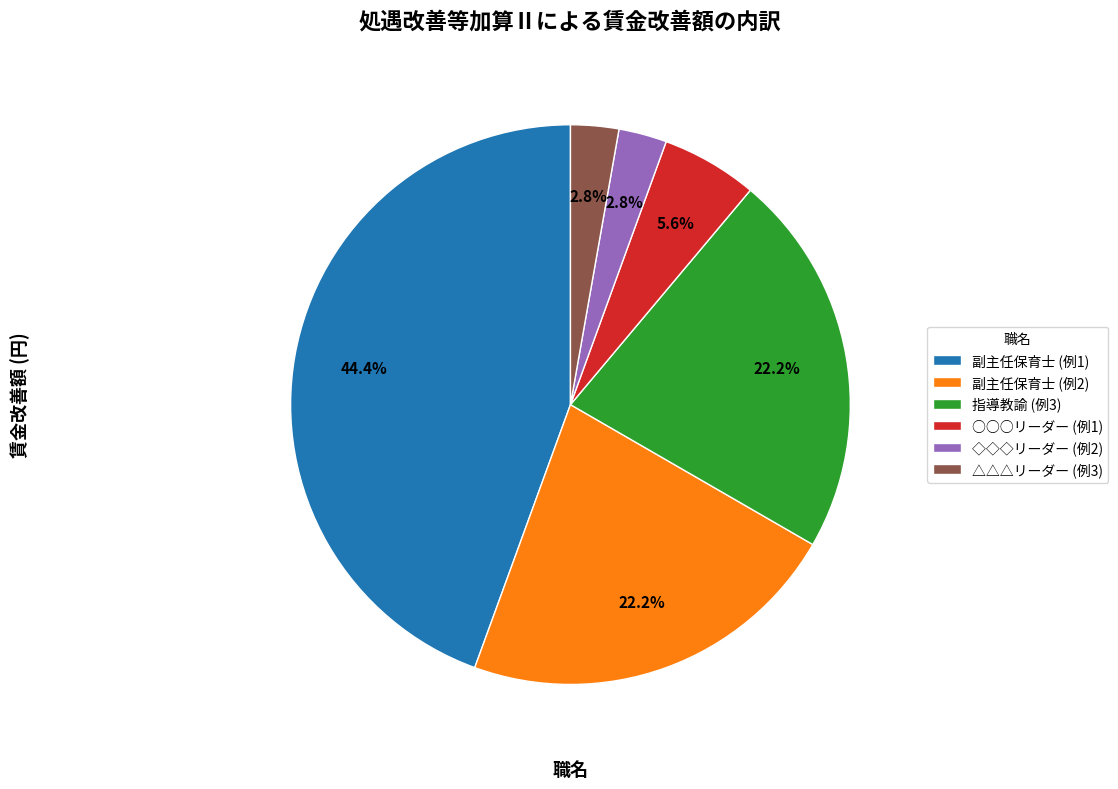

To the nearest percent, what is the combined percentage of 副主任保育士 (例2) and ○○○リーダー (例1)?

28%